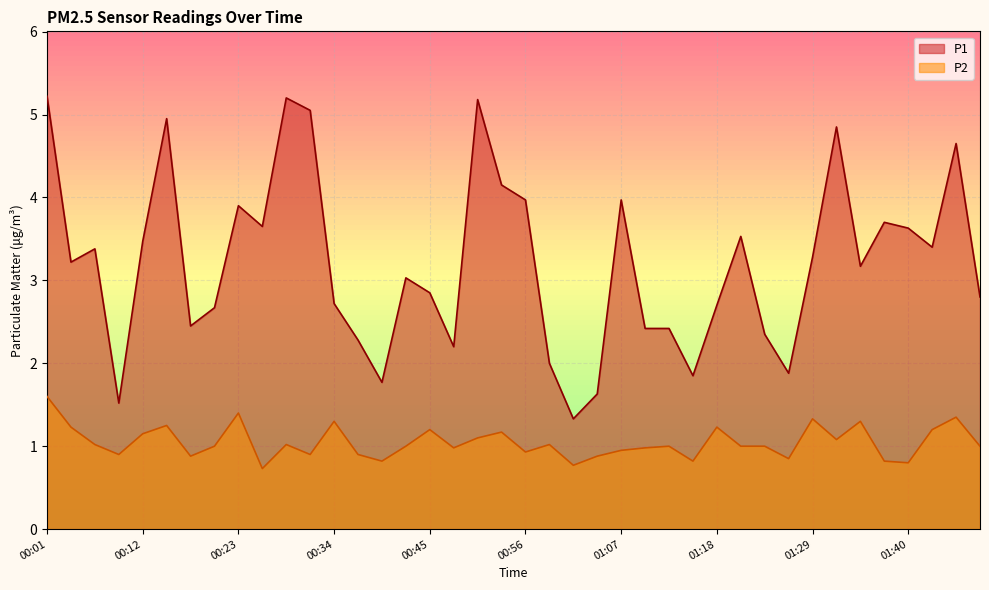

How many lines are shown in the chart?

2